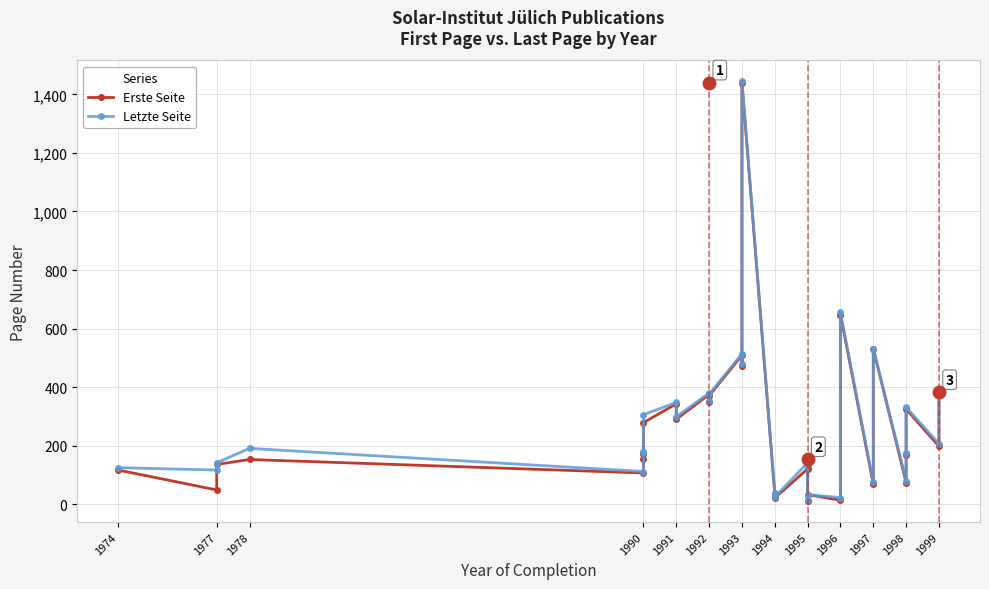

At how many categories does at least one series exceed 1101?

1